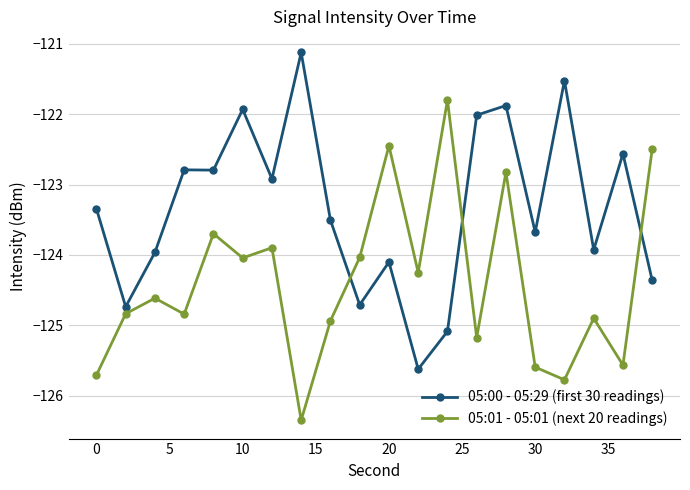

What is the highest value of the 05:01 - 05:01 (next 20 readings) series?

-121.8